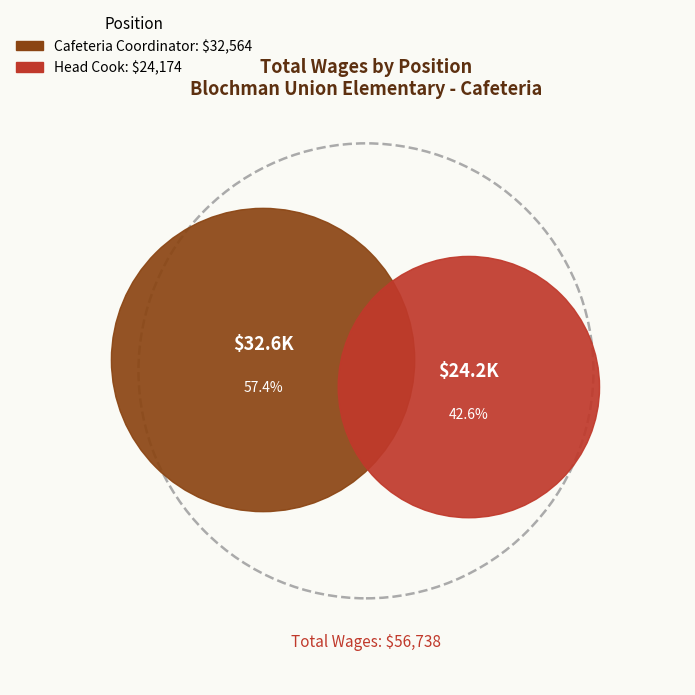

Which category has the smallest portion of the pie?

Head Cook